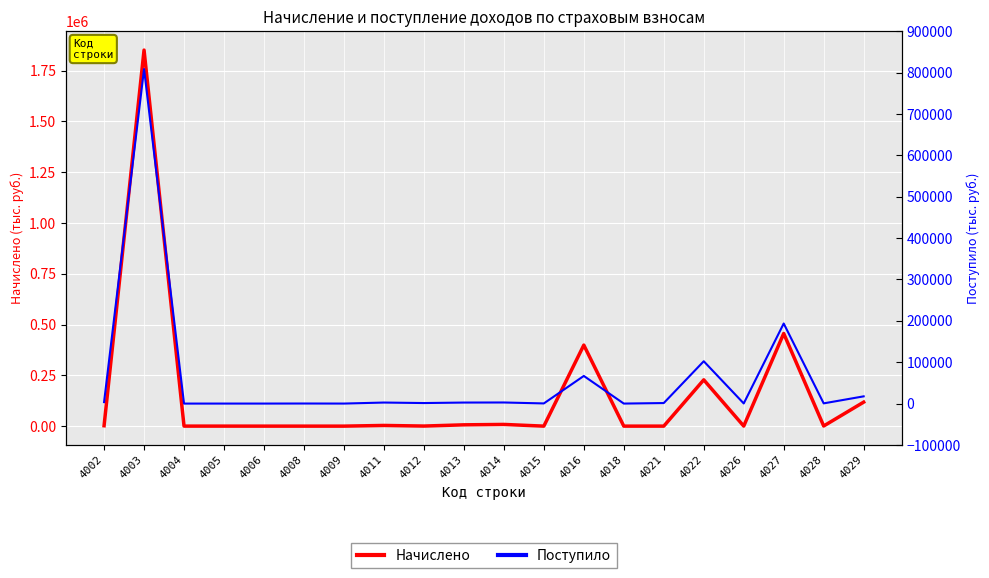

Reading left to right, list all the values displayed in this chart.

Начислено: 1977	1851188	114	87	14	1	0	3405	394	6404	8376	30	398852	1	52	227922	256	456082	708	118143
Поступило: 3506	808718	-39	1	1	140	18	2475	1268	2450	2628	348	66780	3	1247	102318	321	193543	495	17457